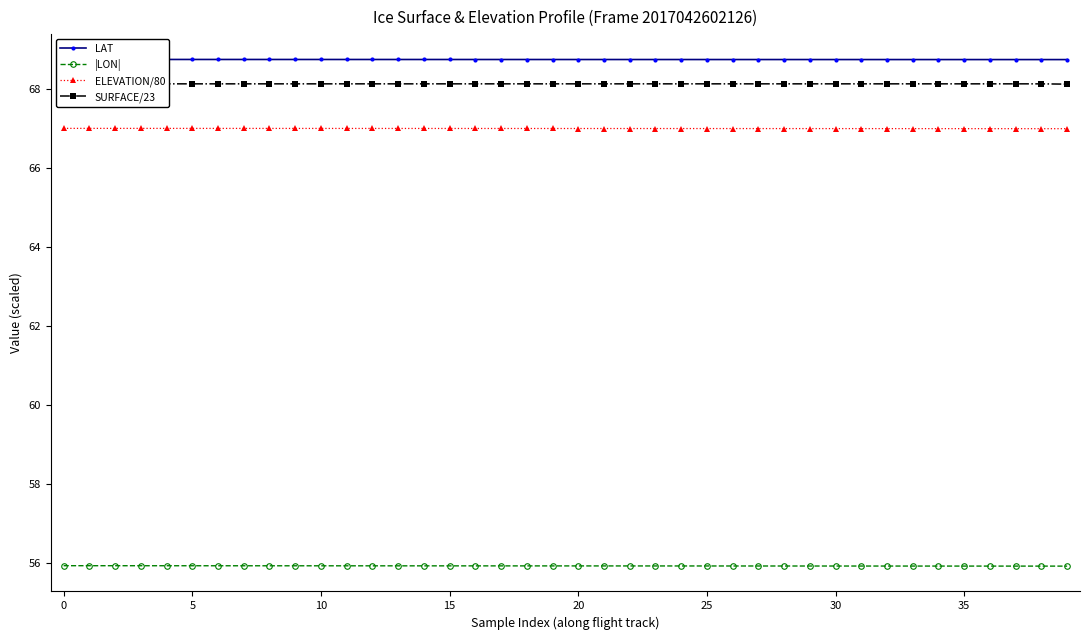

True or false: |LON| and ELEVATION/80 intersect in this chart.

False